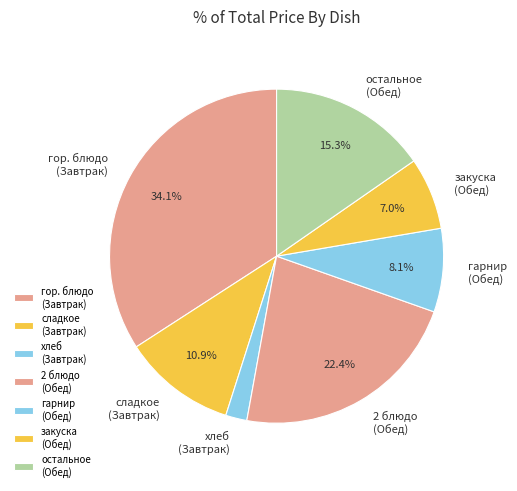

How much of the chart is everything except остальное (Обед)?

84.7%